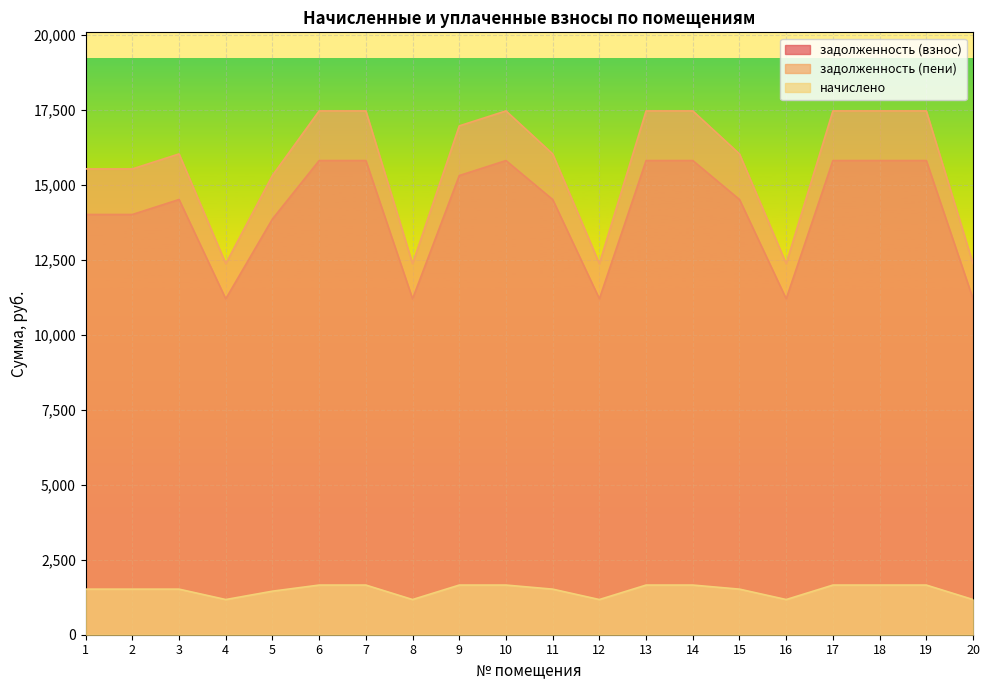

Is it true that задолженность (взнос) equals 4244.1 at 18?

False